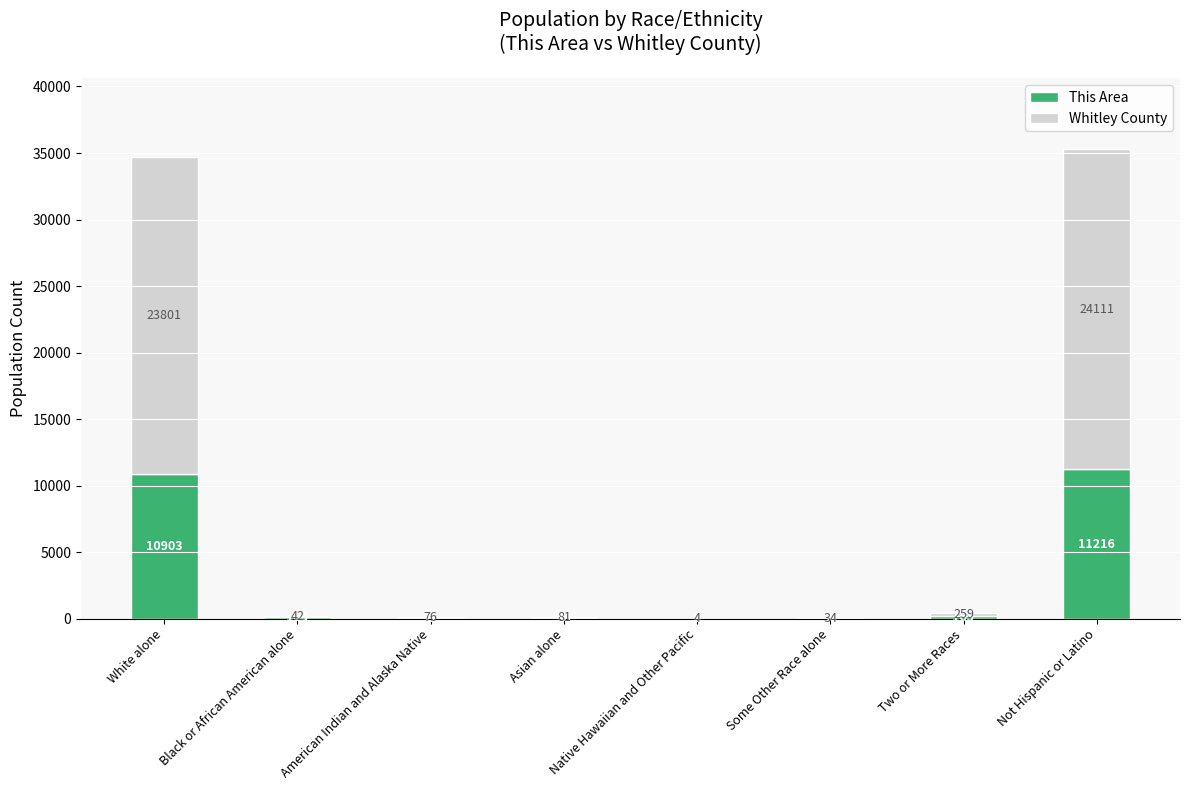

Where is This Area nearest to the value 5612?

White alone